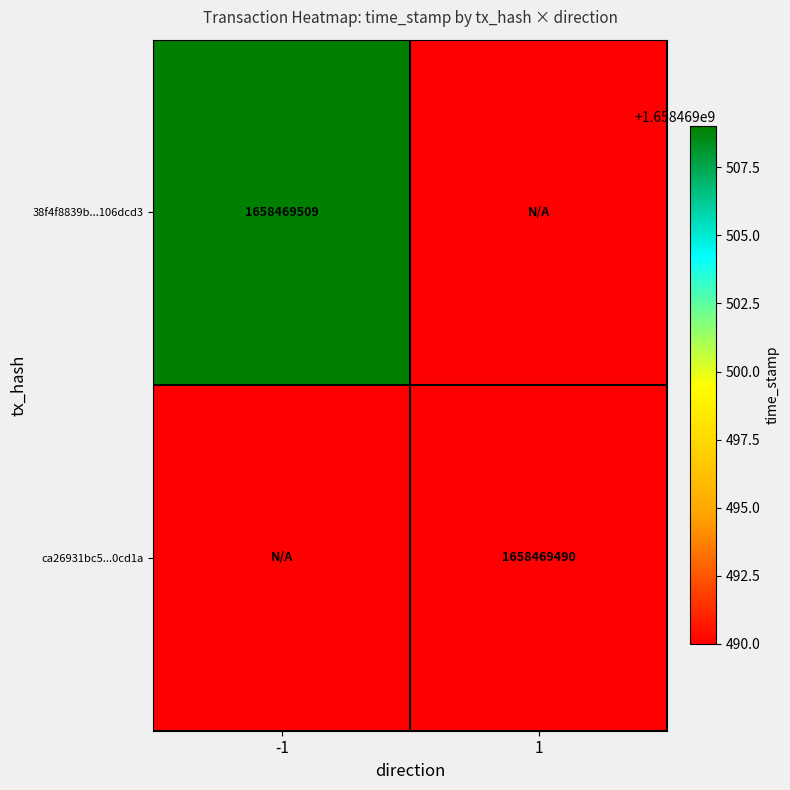

The value of 38f4f8839b...106dcd3 at -1 is 545626541. True or false?

False